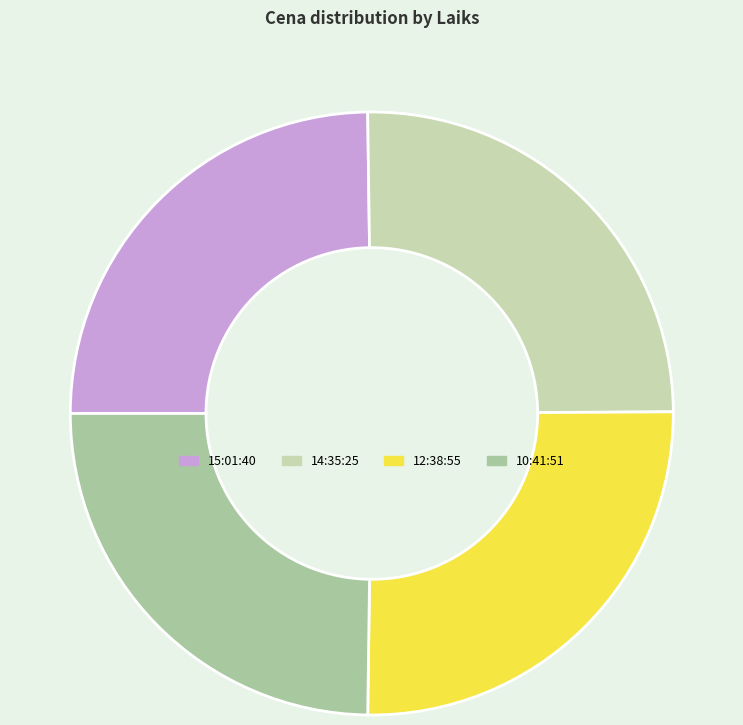

Count the number of slices in the pie.

4